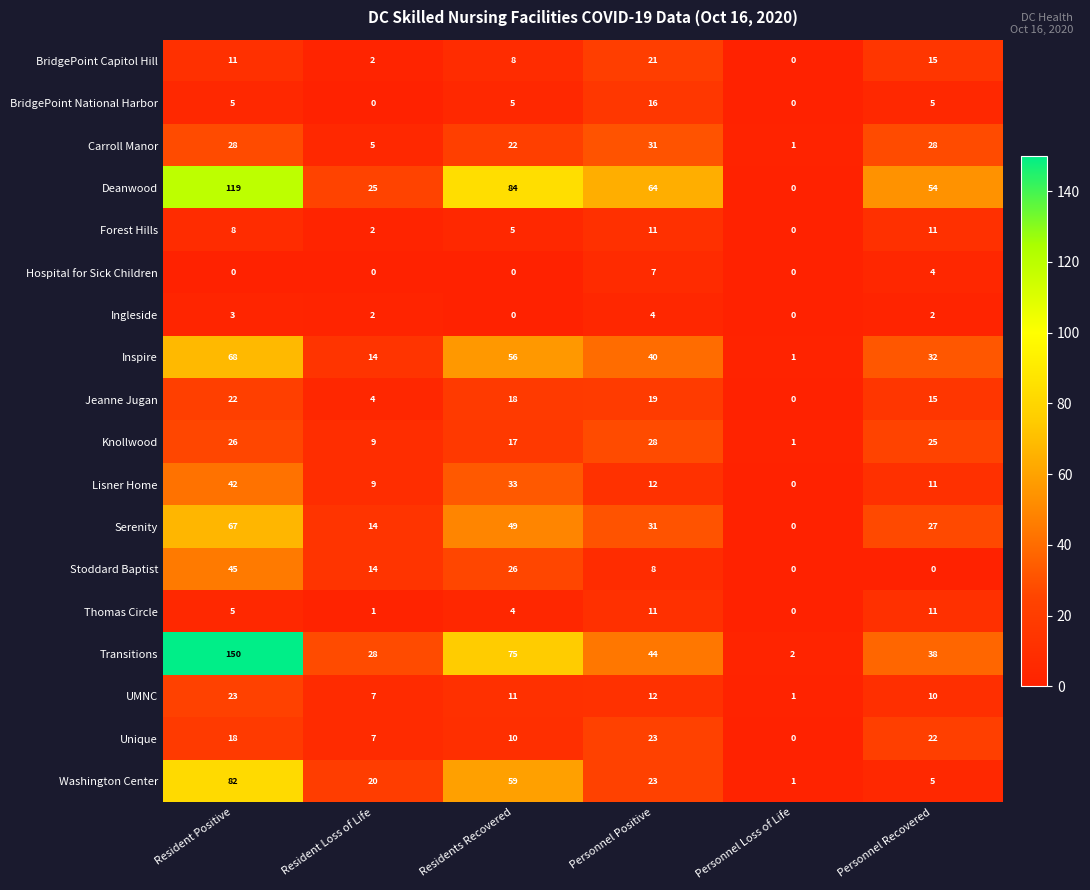

The value of BridgePoint Capitol Hill at Resident Positive is 11. True or false?

True